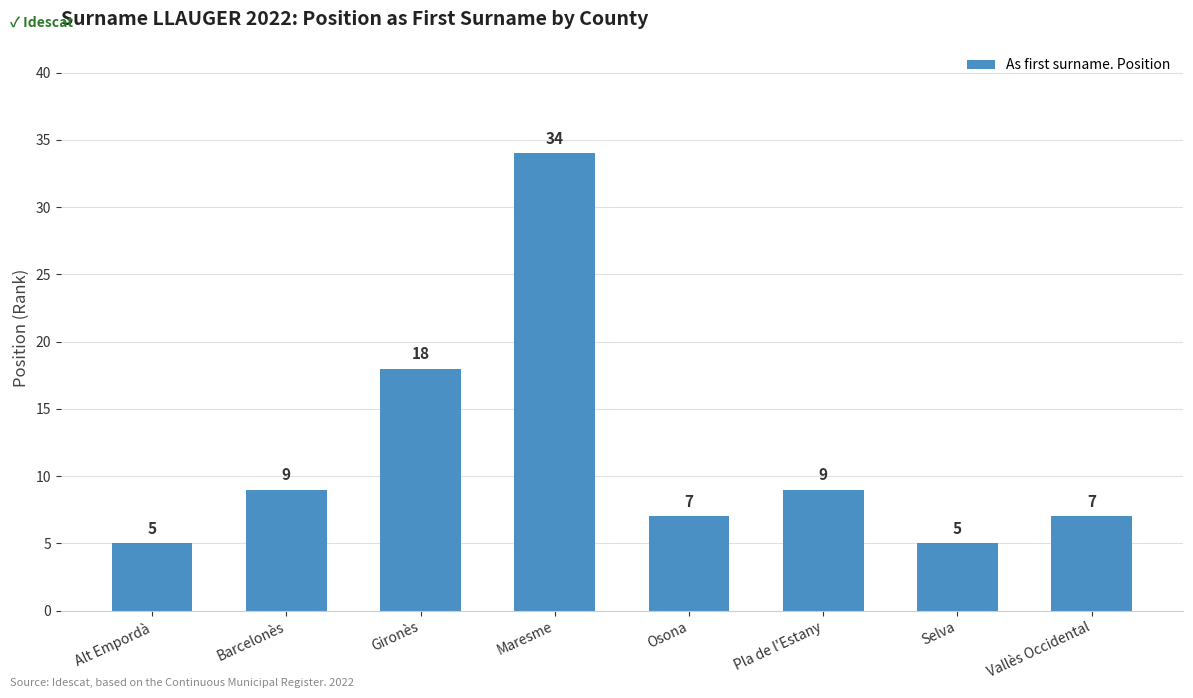

Reading left to right, what are all the values shown in this chart?

5	9	18	34	7	9	5	7